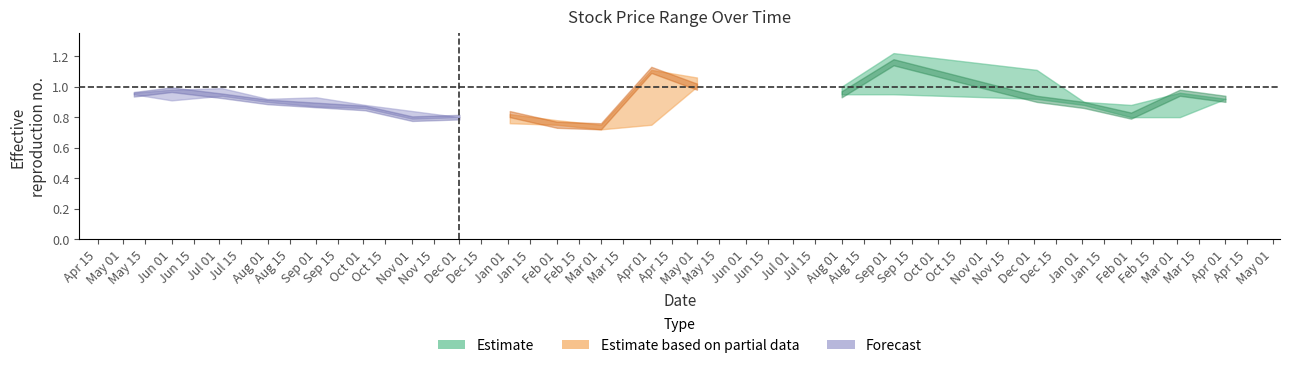

What position from the right is 08/05/2022?

1